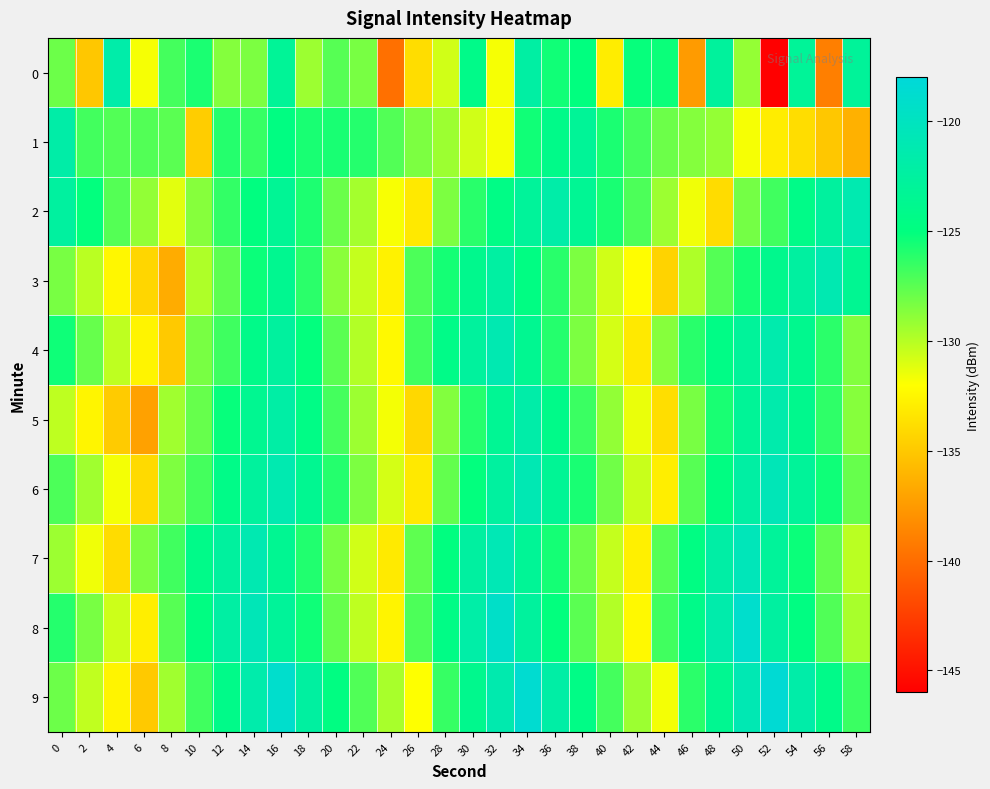

What is the difference between the highest and lowest values at 14?

7.8